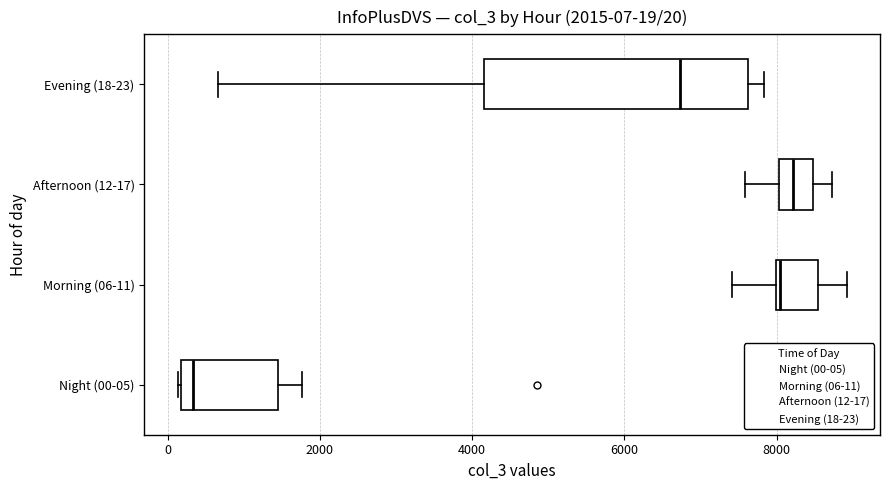

Which box's median line is the furthest to the left?

Night (00-05)